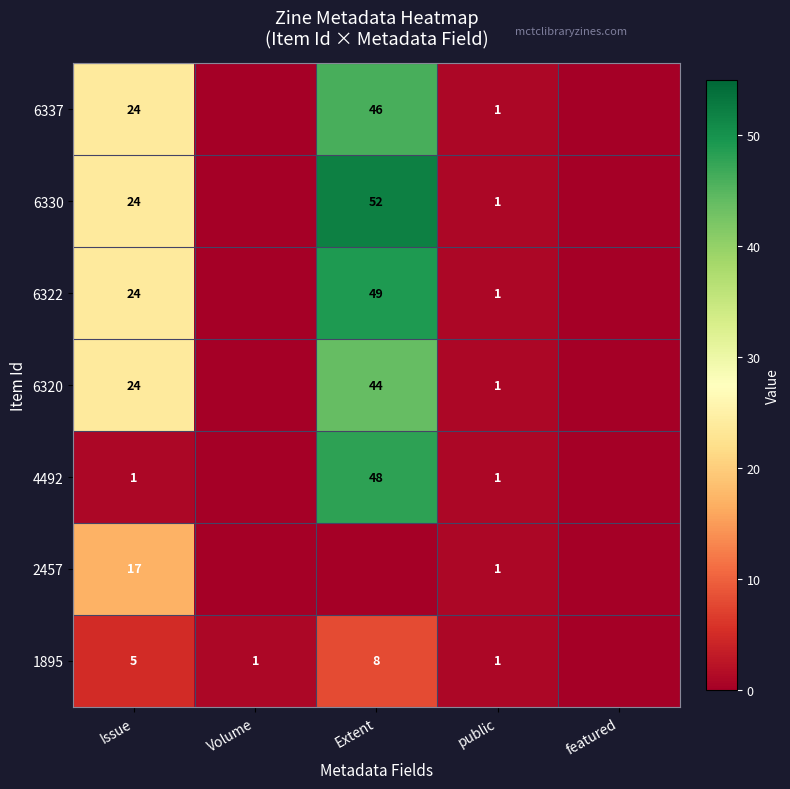

What is the difference between the highest and lowest values at Extent?

52